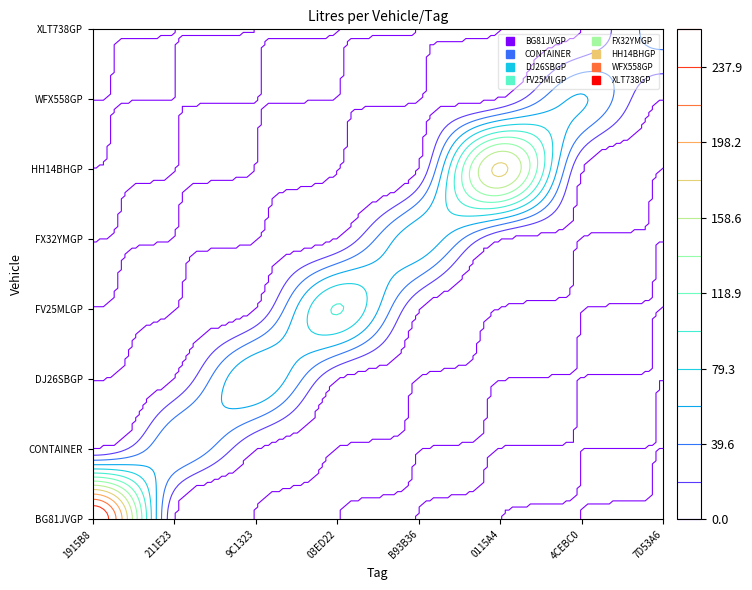

The value of FV25MLGP at HH14BHGP is 0.0. True or false?

True